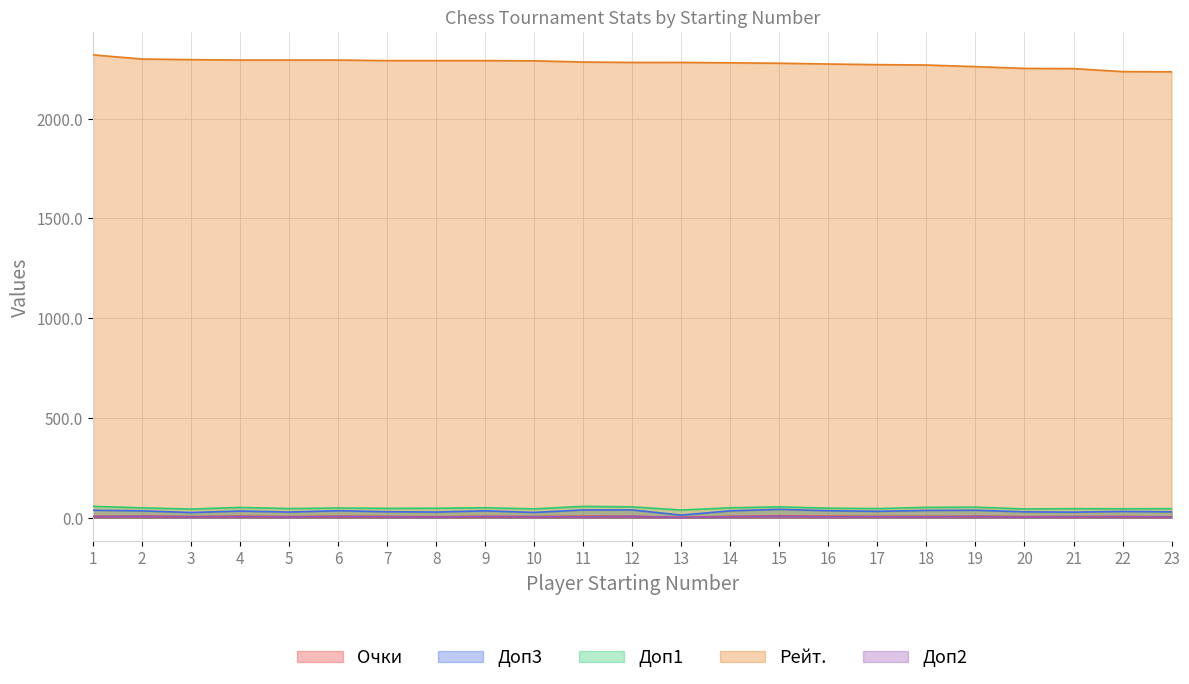

Rank the categories by Доп2 value from lowest to highest.

13, 8, 20, 5, 23, 3, 7, 10, 11, 14, 16, 17, 18, 21, 22, 1, 4, 6, 9, 19, 2, 12, 15